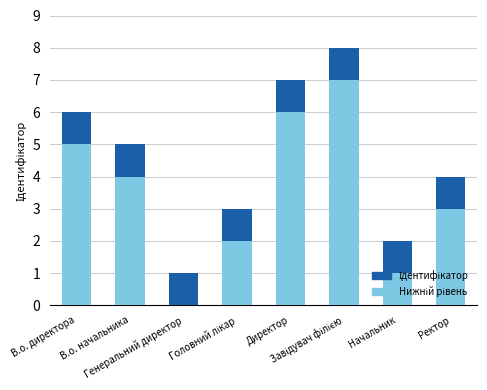

Does the chart contain stacked bars?

Yes